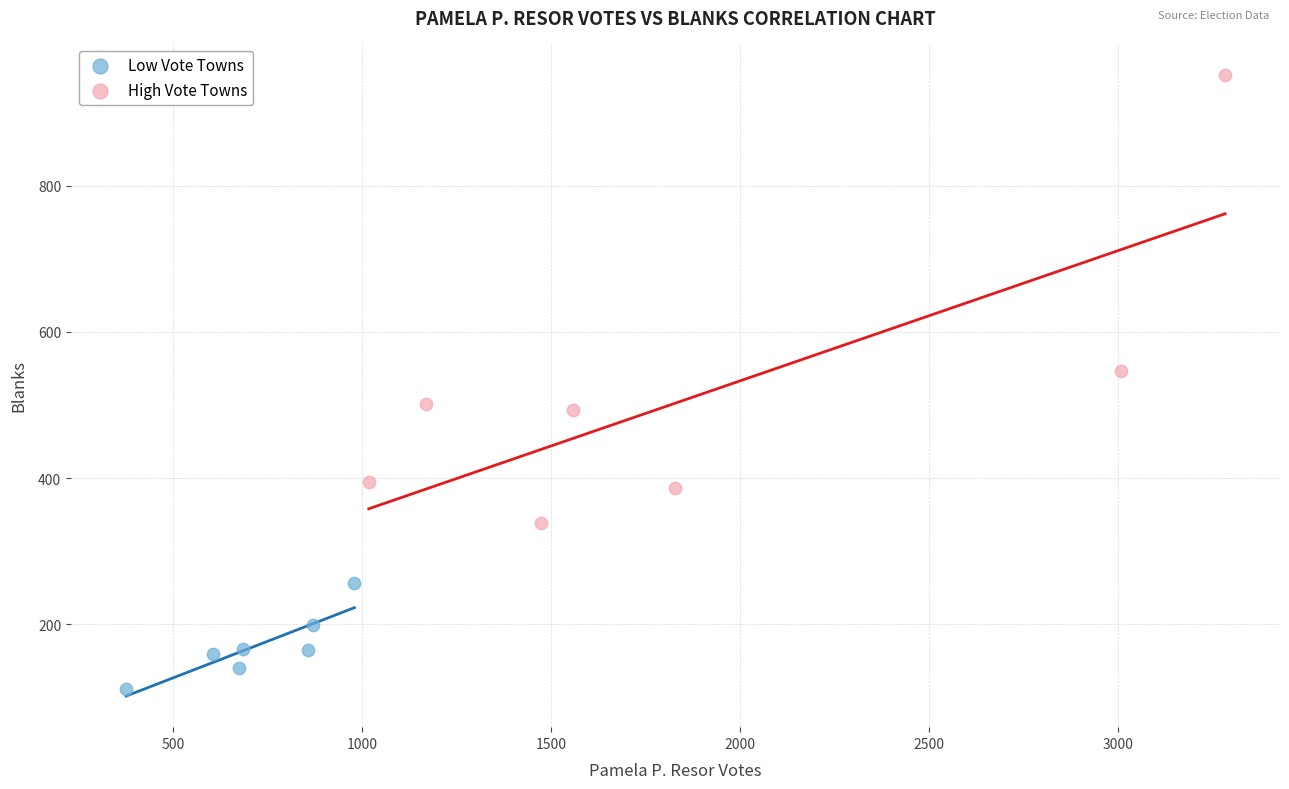

Which series has the widest spread of Y values?

High Vote Towns